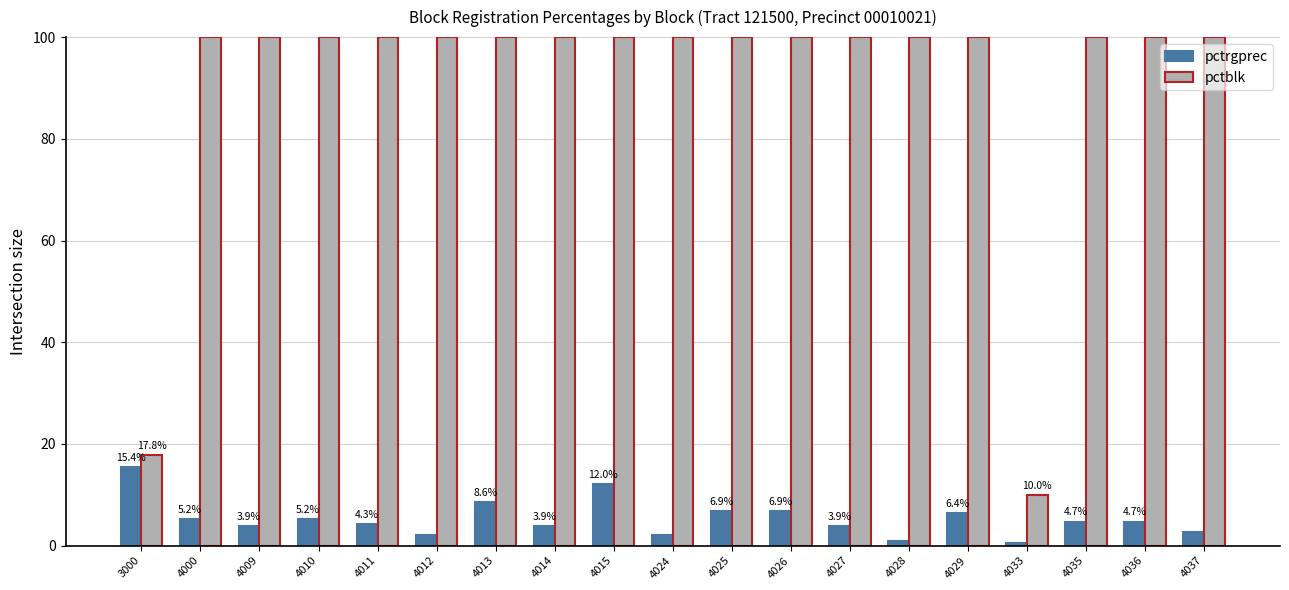

The value of pctblk at 4029 is 179.0. True or false?

False